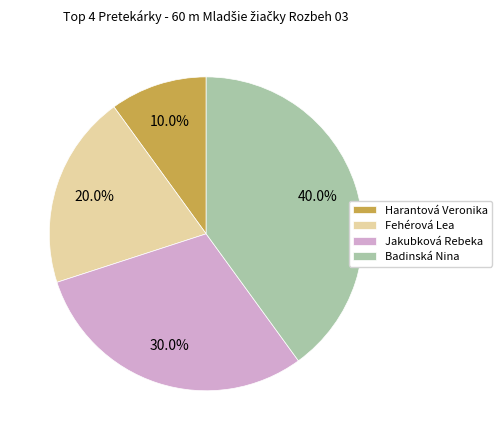

Between Fehérová Lea and Badinská Nina, which is larger?

Badinská Nina